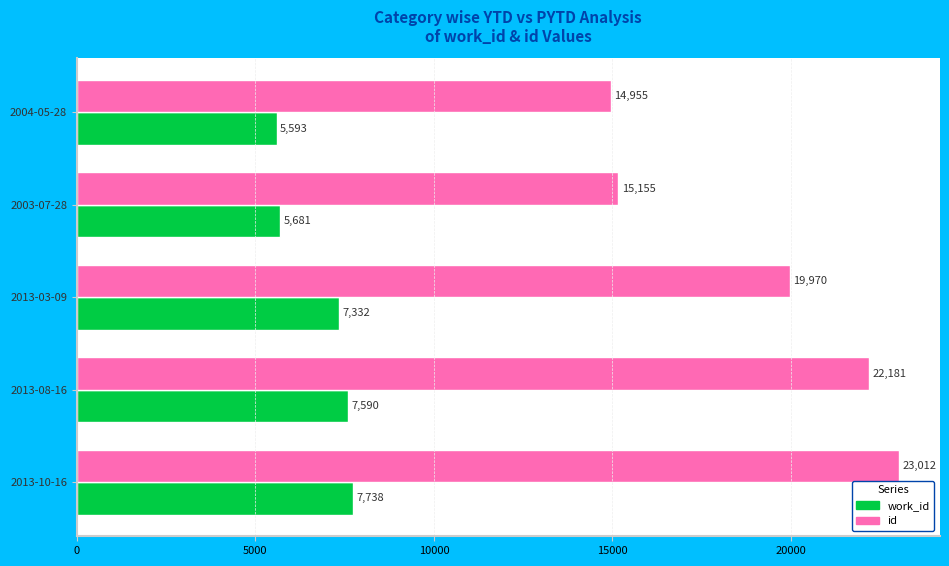

What is the approximate value of id at 2003-07-28, to the nearest 10?

15160